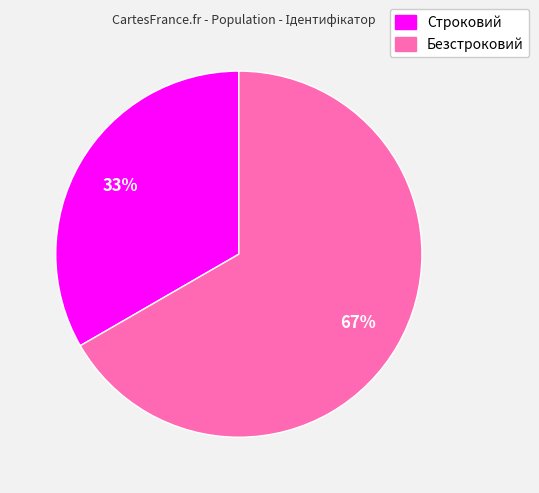

The Безстроковий slice represents 67% of the pie. True or false?

True